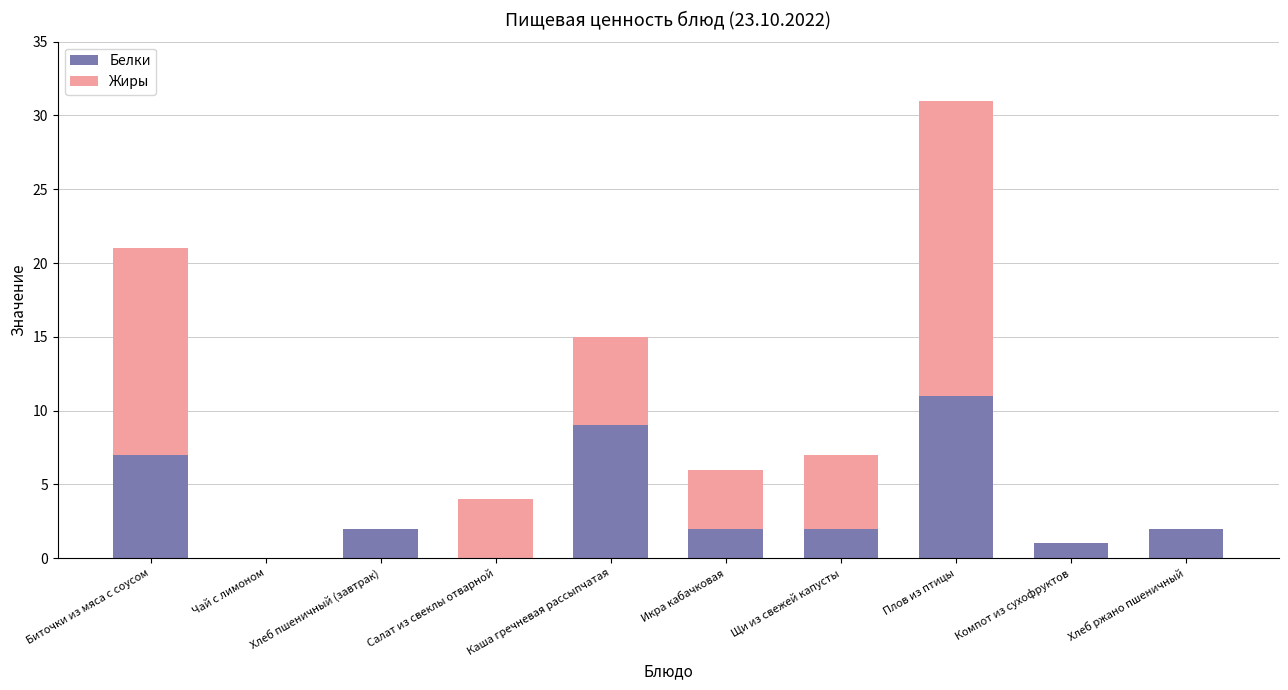

What is the total value across all series at Плов из птицы?

31